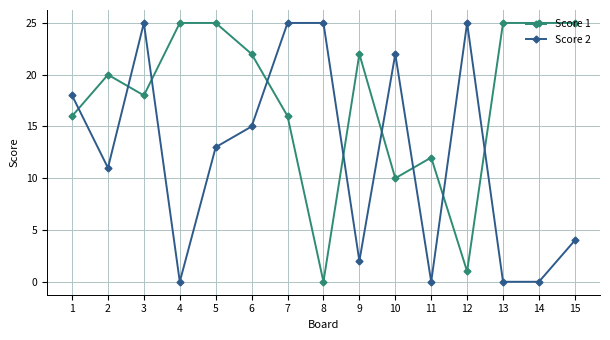

Is the value of Score 2 at 15 greater than the value of Score 1 at 8?

Yes